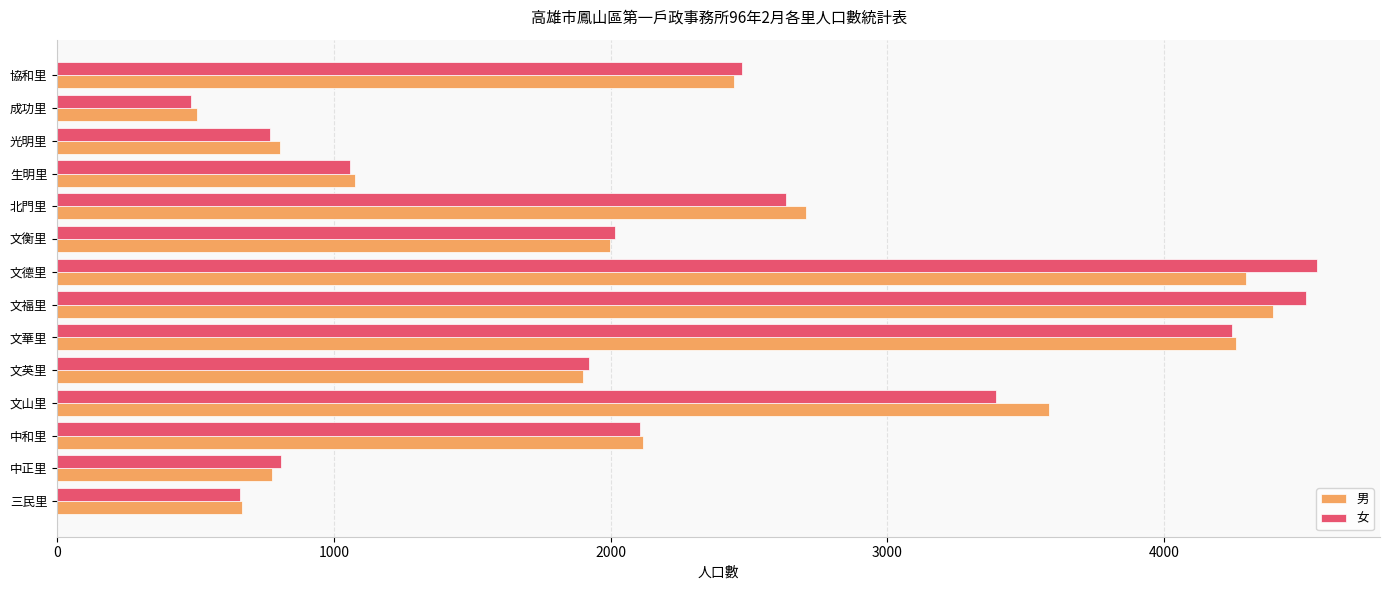

Which series has the largest range (max minus min)?

女